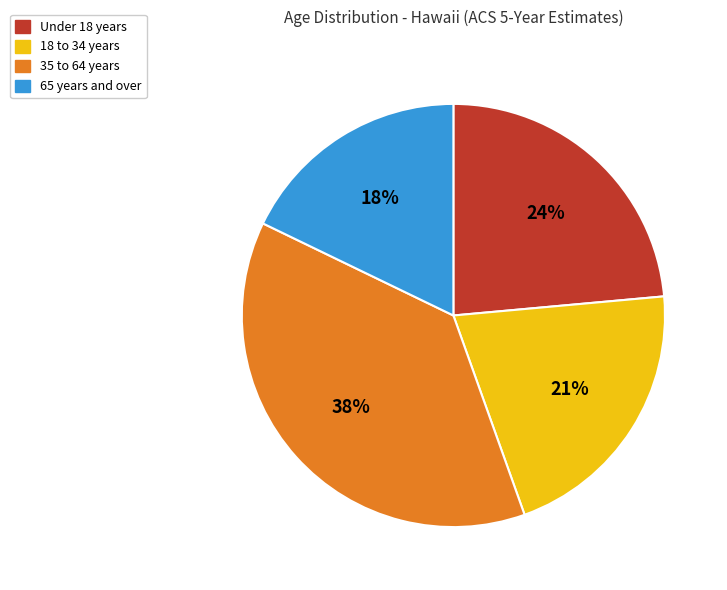

What percentage is the 18 to 34 years slice, to the nearest percent?

21%